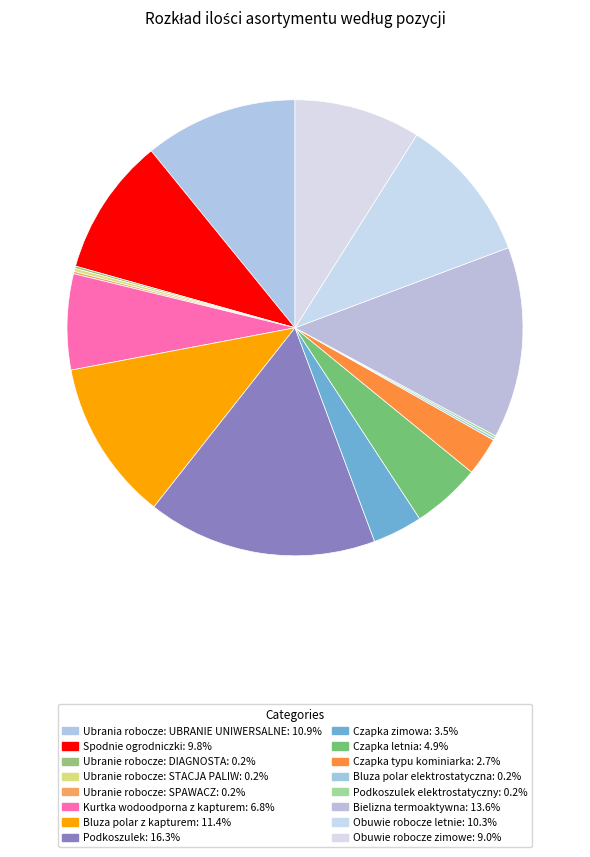

How many segments does this pie chart have?

16